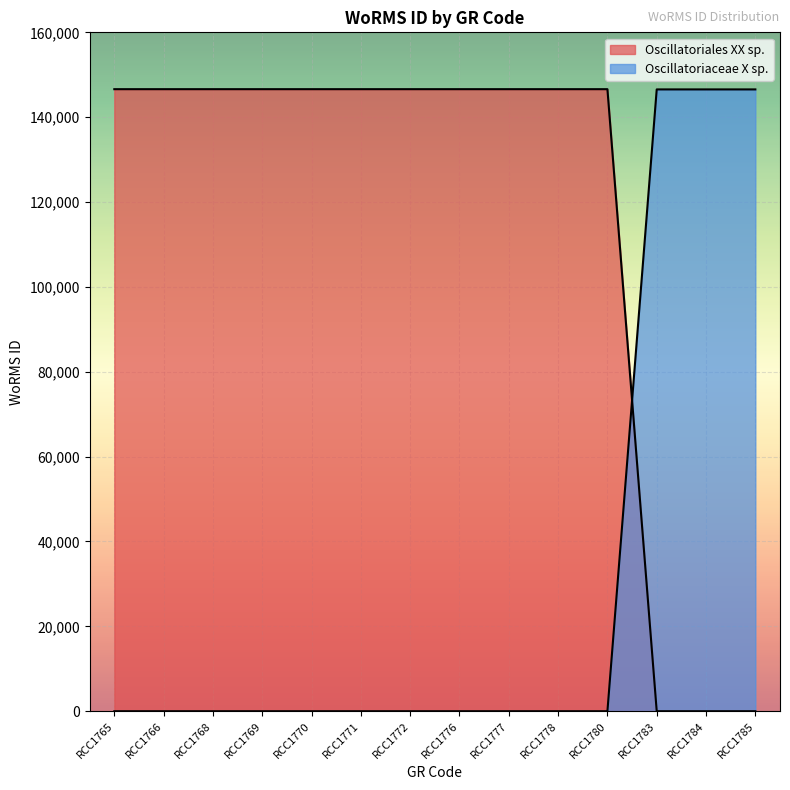

What is the sum of the values at RCC1784 and RCC1780?

146603